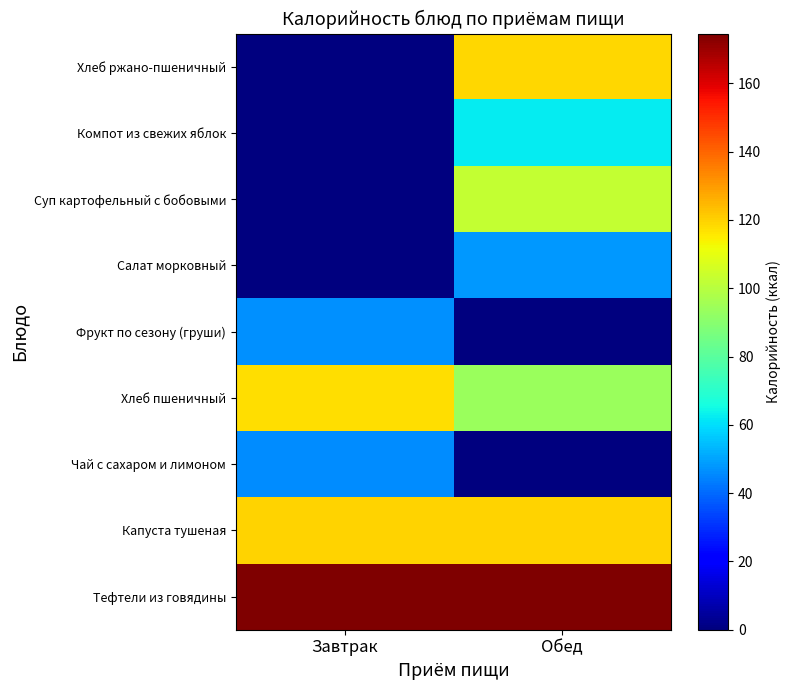

Rank the categories by Тефтели из говядины value from lowest to highest.

Завтрак, Обед